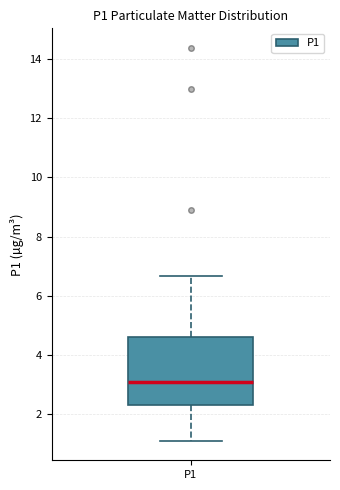

Where does the median line of the box for P1 sit on the y-axis? The values are not printed on the chart, so give them approximately, as read against the axis.

3.0